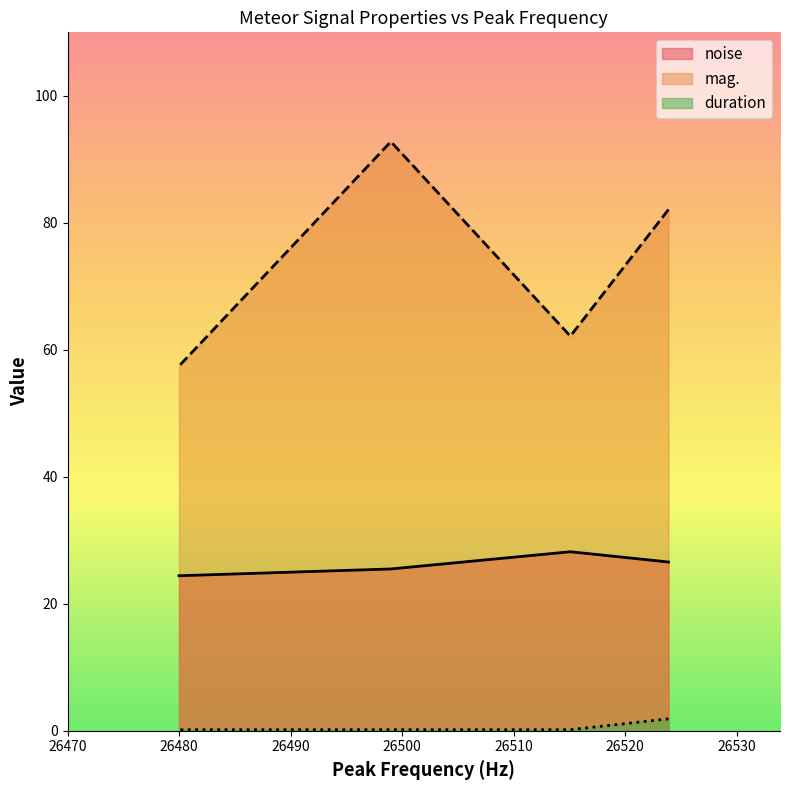

The value of noise at 26480.0 is 36.1. True or false?

False